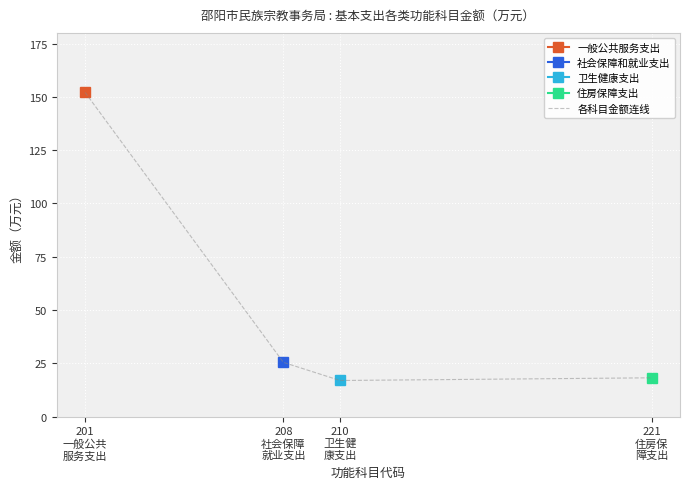

Where does the data first go above 25?

201
一般公共
服务支出